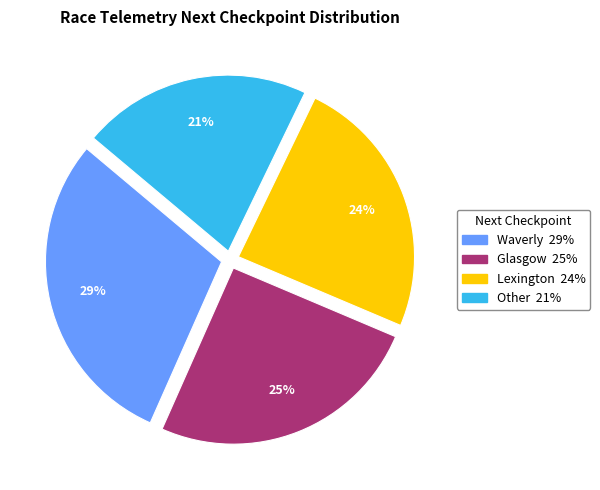

Do Glasgow and Waverly together represent more than half of the pie?

Yes